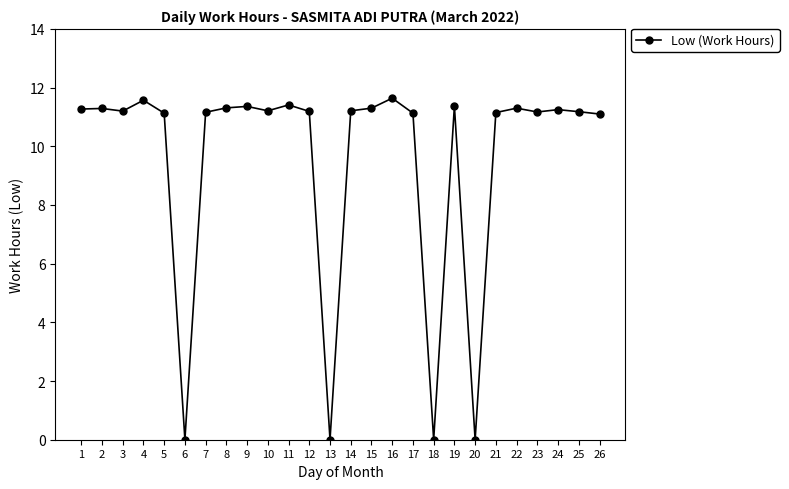

What is the difference between the second highest and minimum values?

11.6